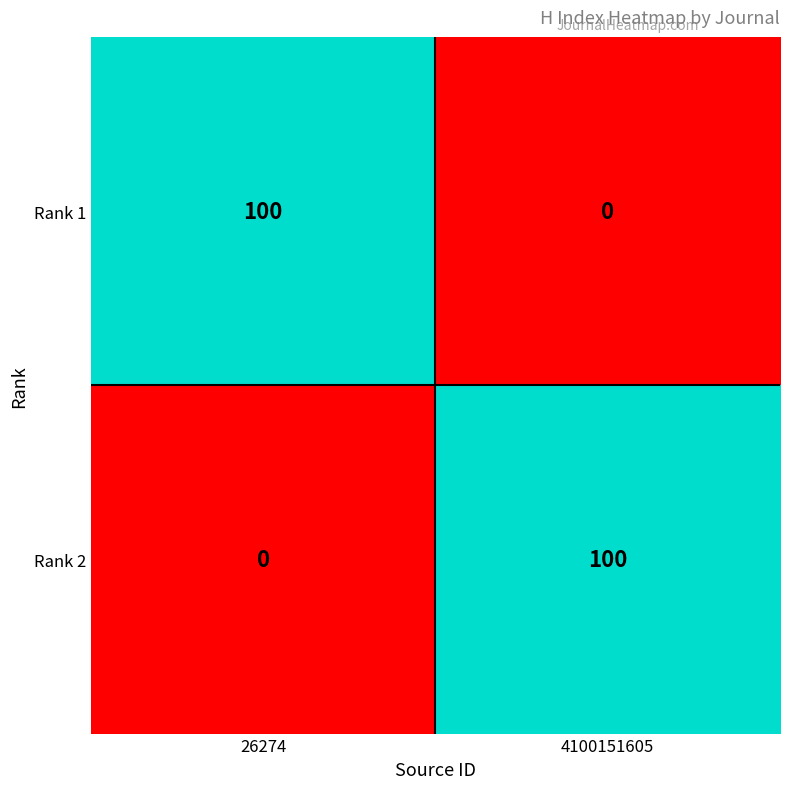

What is the difference between the maximum and minimum values in the Rank 2 series?

100